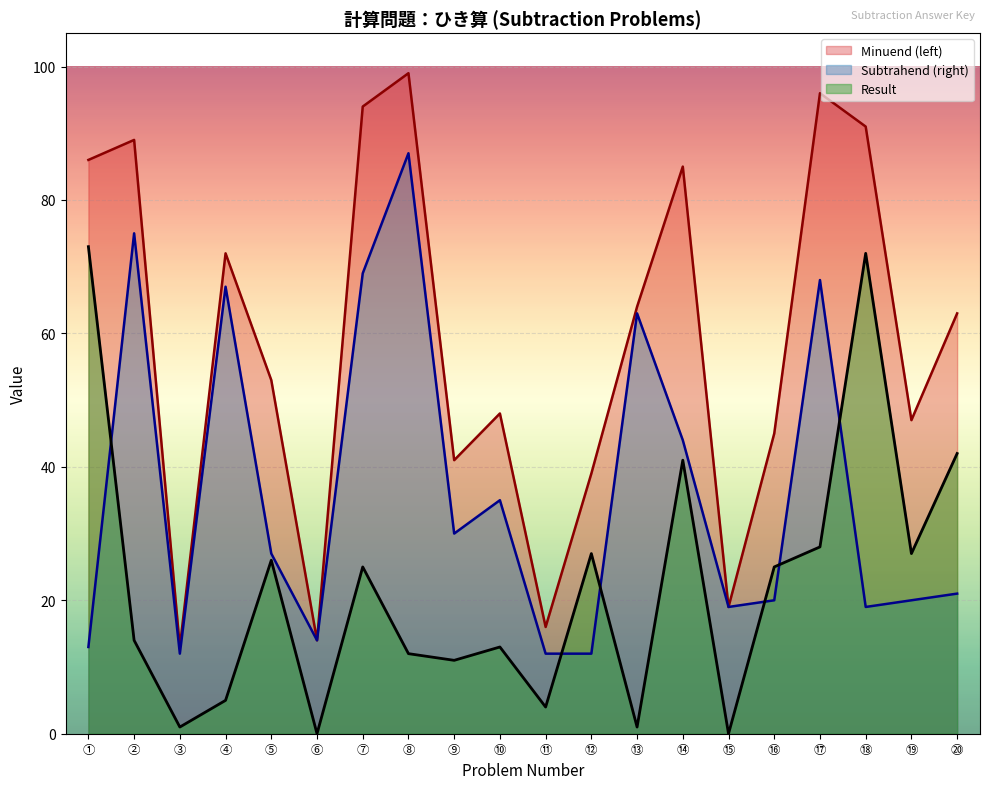

How many positive values does the Result series have?

18